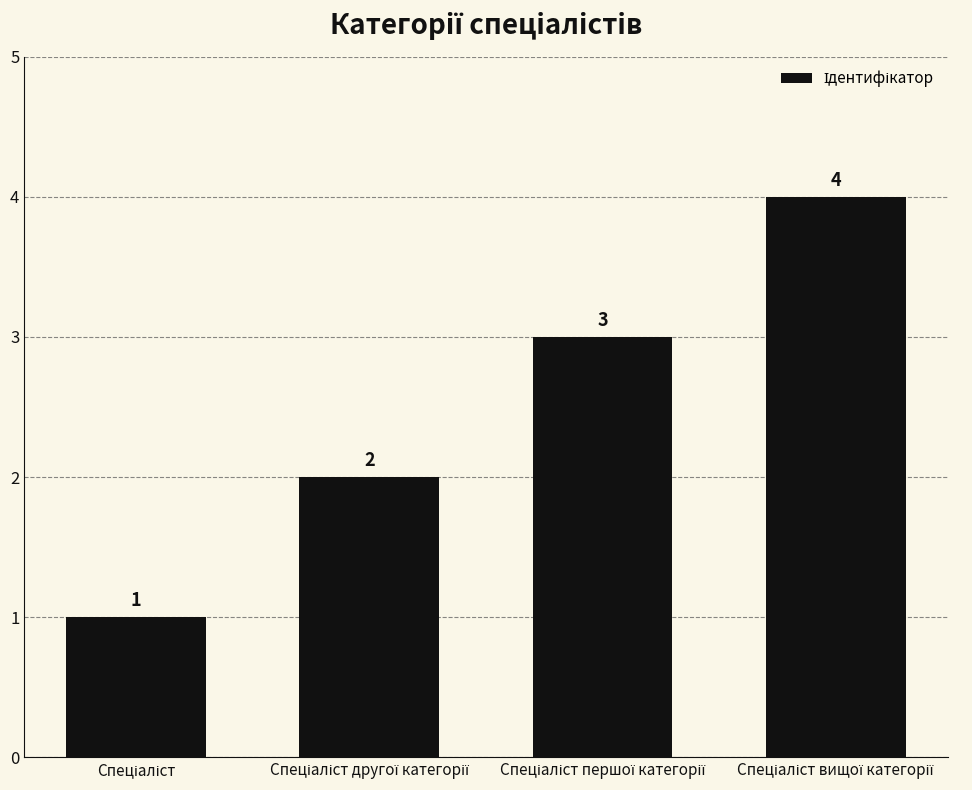

Count the values in the range 2 to 4.

3